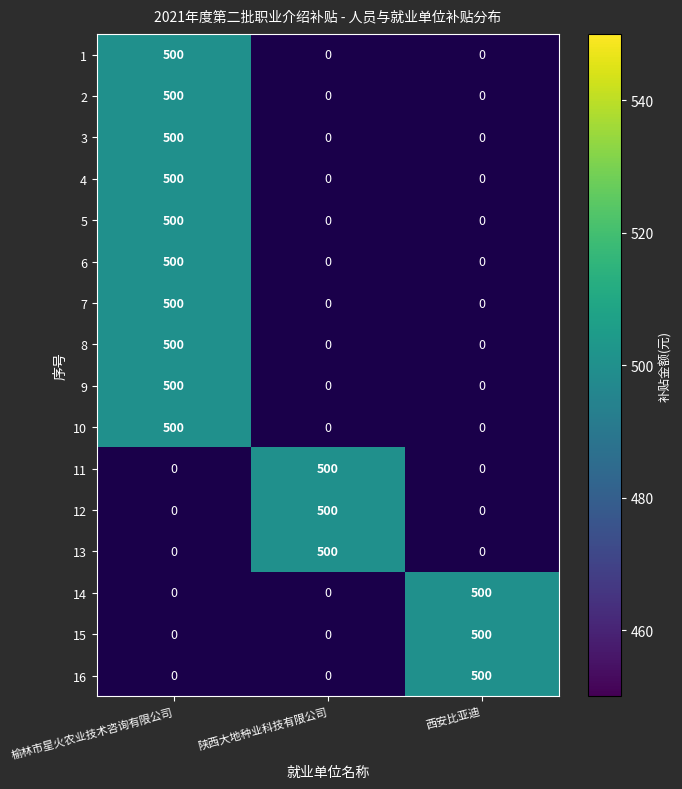

What is the average value of the 11 series?

167